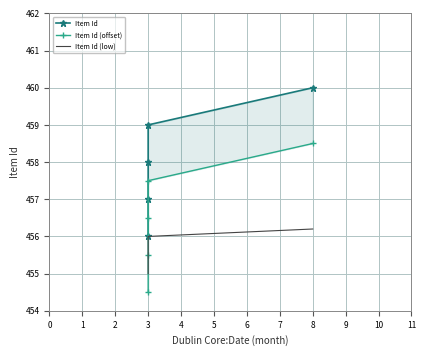

True or false: Item Id (low) and Item Id intersect in this chart.

False